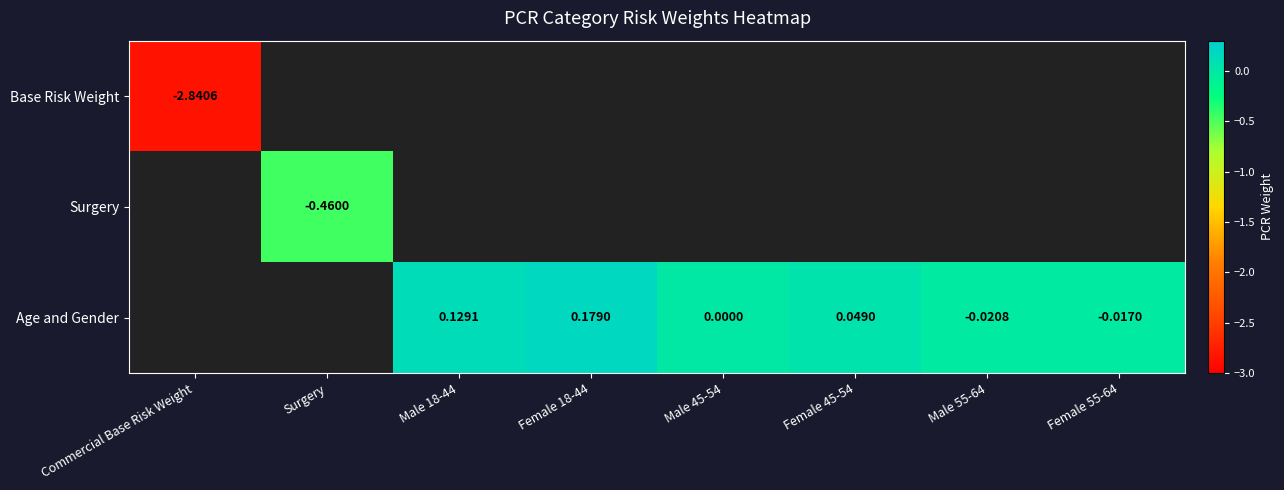

Is it true that Surgery equals -0.6 at Surgery?

False